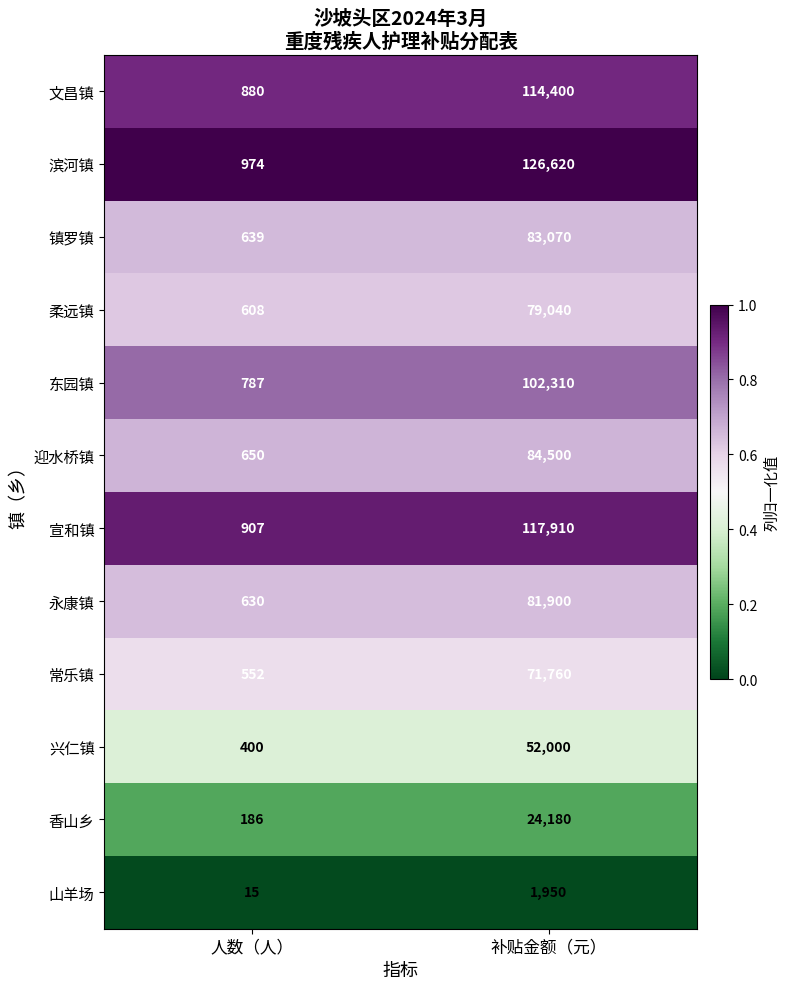

What is the highest value of the 兴仁镇 series?

52000